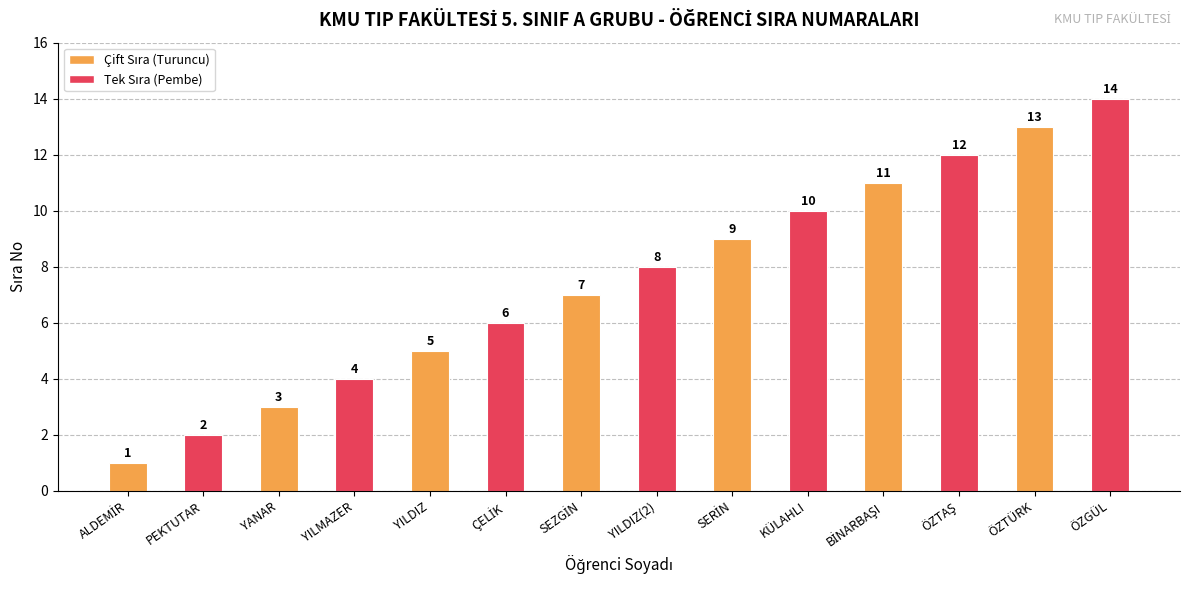

The value at YANAR is 2. True or false?

False